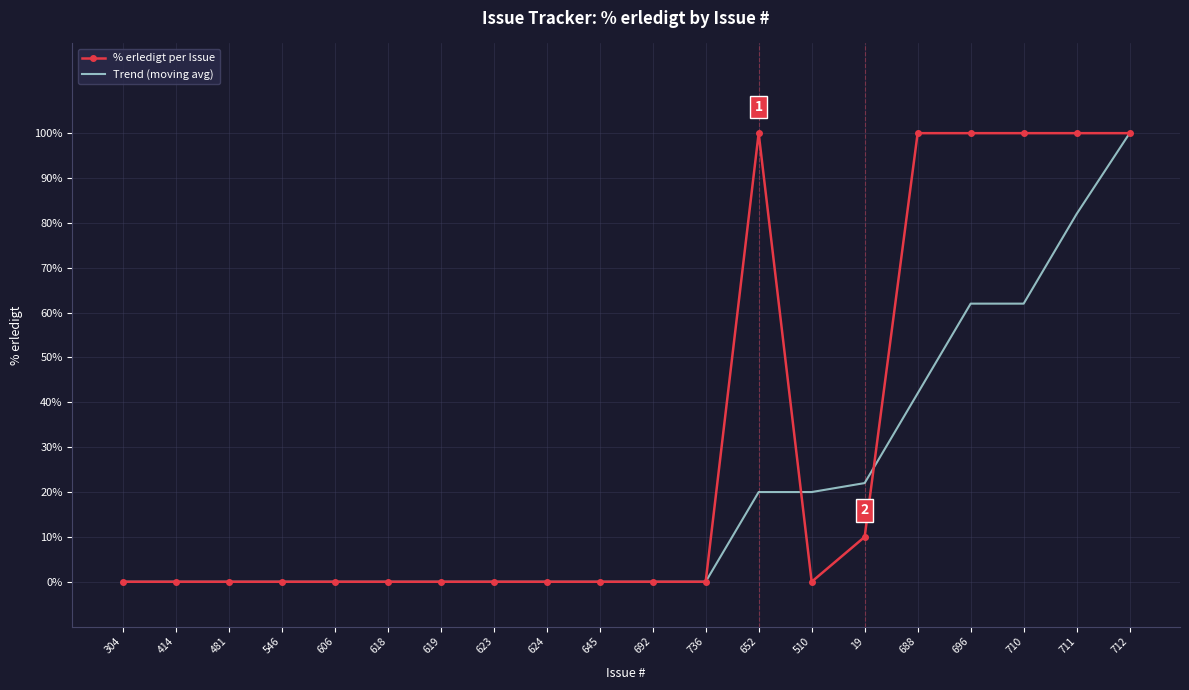

How many categories are shown in the chart?

20